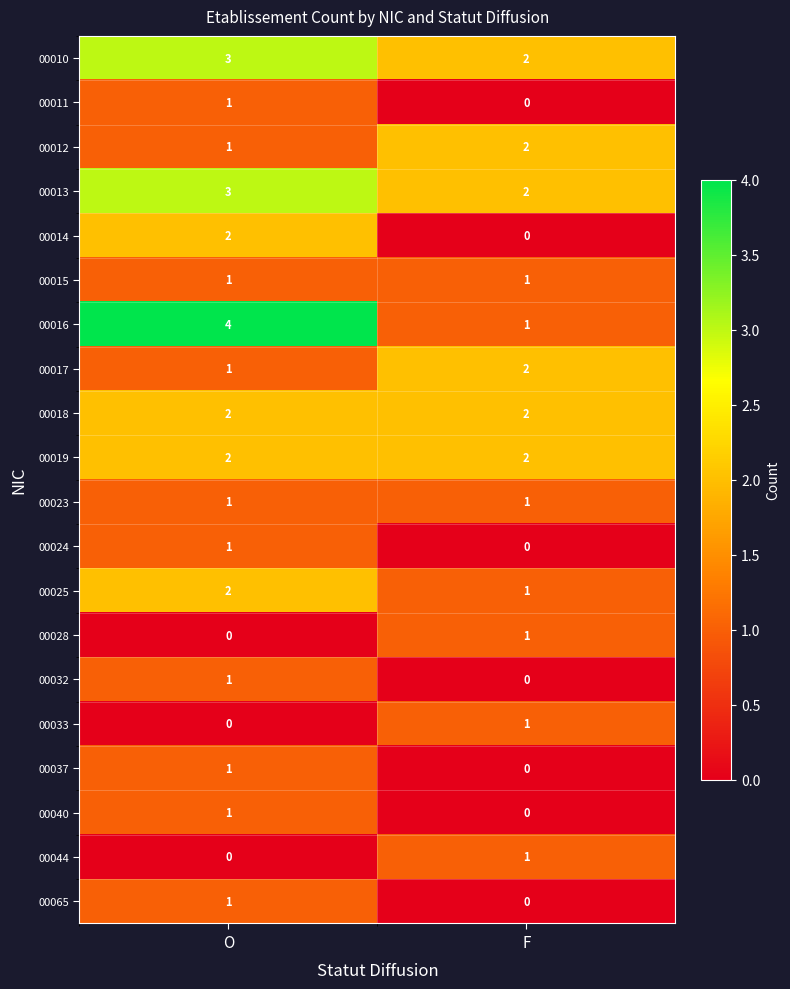

At how many categories does at least one series exceed 3?

1